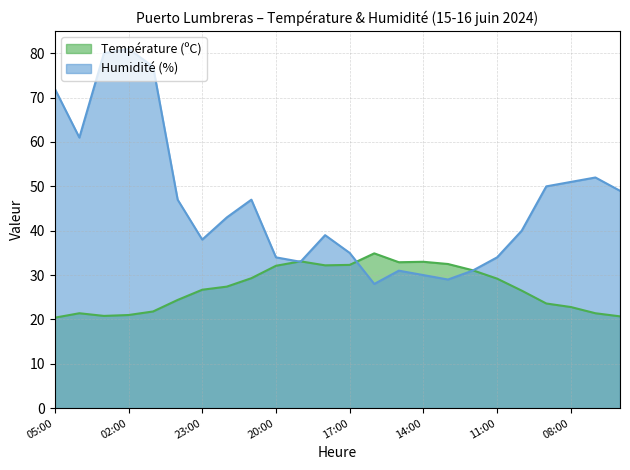

After their last crossing, which series has the higher values: Humidité (%) or Température (ºC)?

Humidité (%)